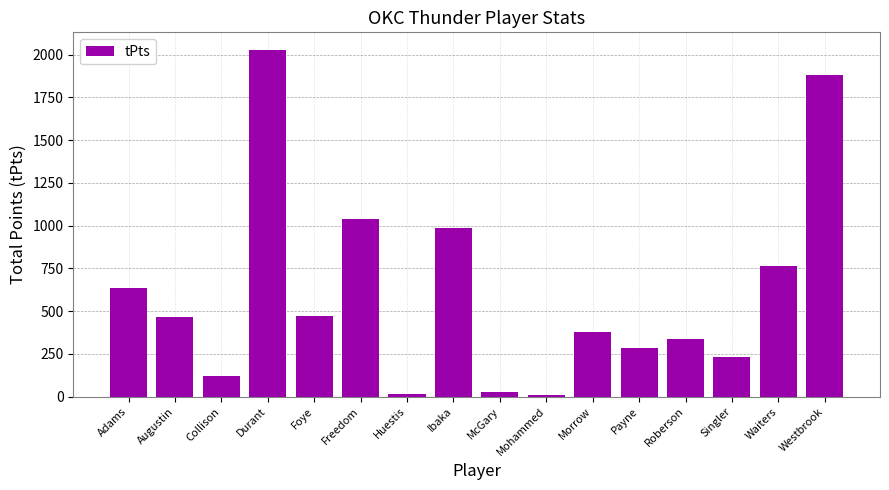

What is the label of the 11th bar from the left?

Morrow